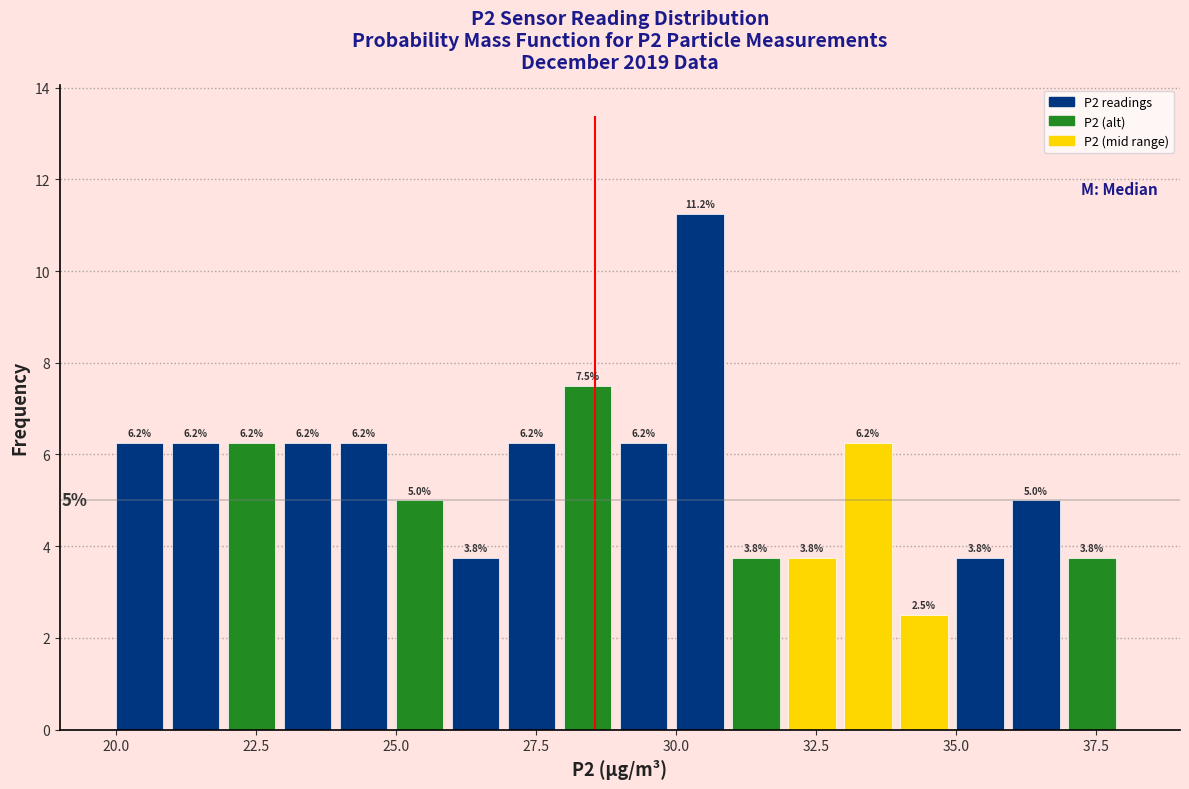

Read against the x-axis, roughly where is the centre of the tallest bar?

30.5